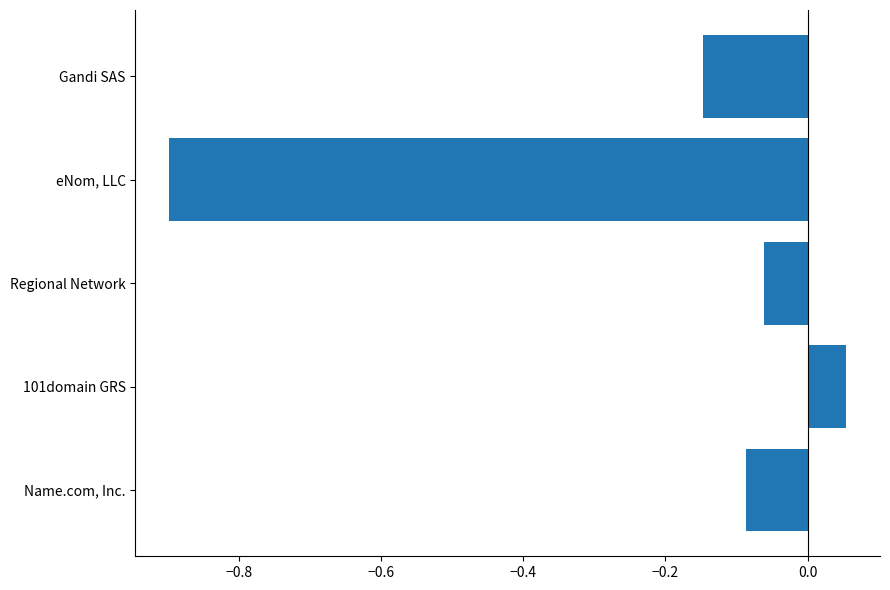

Is it true that the value at 101domain GRS is 0.0?

False